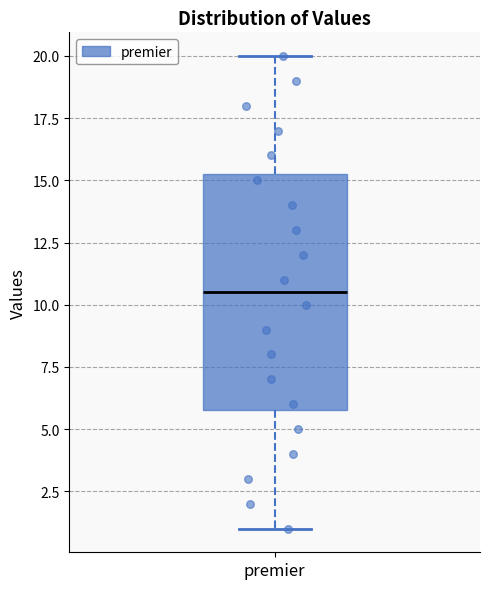

Transcribe this box plot: give where the median line is, the range the box spans, and where the two whiskers end, as read against the y-axis. The values are not printed on the chart, so give them approximately, as read against the axis.

median 10.5, box 6.0 to 15.5, whiskers 1.0 to 20.0